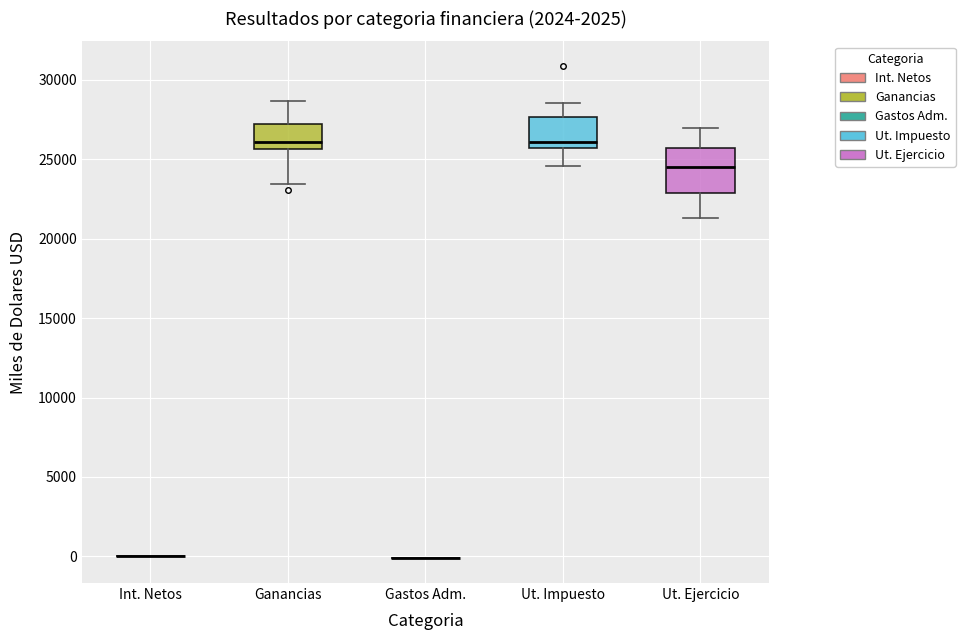

Reading left to right, transcribe this box plot: for each box, give where its median line is, the range the box spans, and where its two whiskers end, as read against the y-axis. The values are not printed on the chart, so give them approximately, as read against the axis.

Int. Netos: box collapsed to a line at 0, whiskers 0 to 0
Ganancias: median 26000, box 25500 to 27000, whiskers 23500 to 28500
Gastos Adm.: box collapsed to a line at 0, whiskers 0 to 0
Ut. Impuesto: median 26000, box 25500 to 27500, whiskers 24500 to 28500
Ut. Ejercicio: median 24500, box 23000 to 25500, whiskers 21500 to 27000